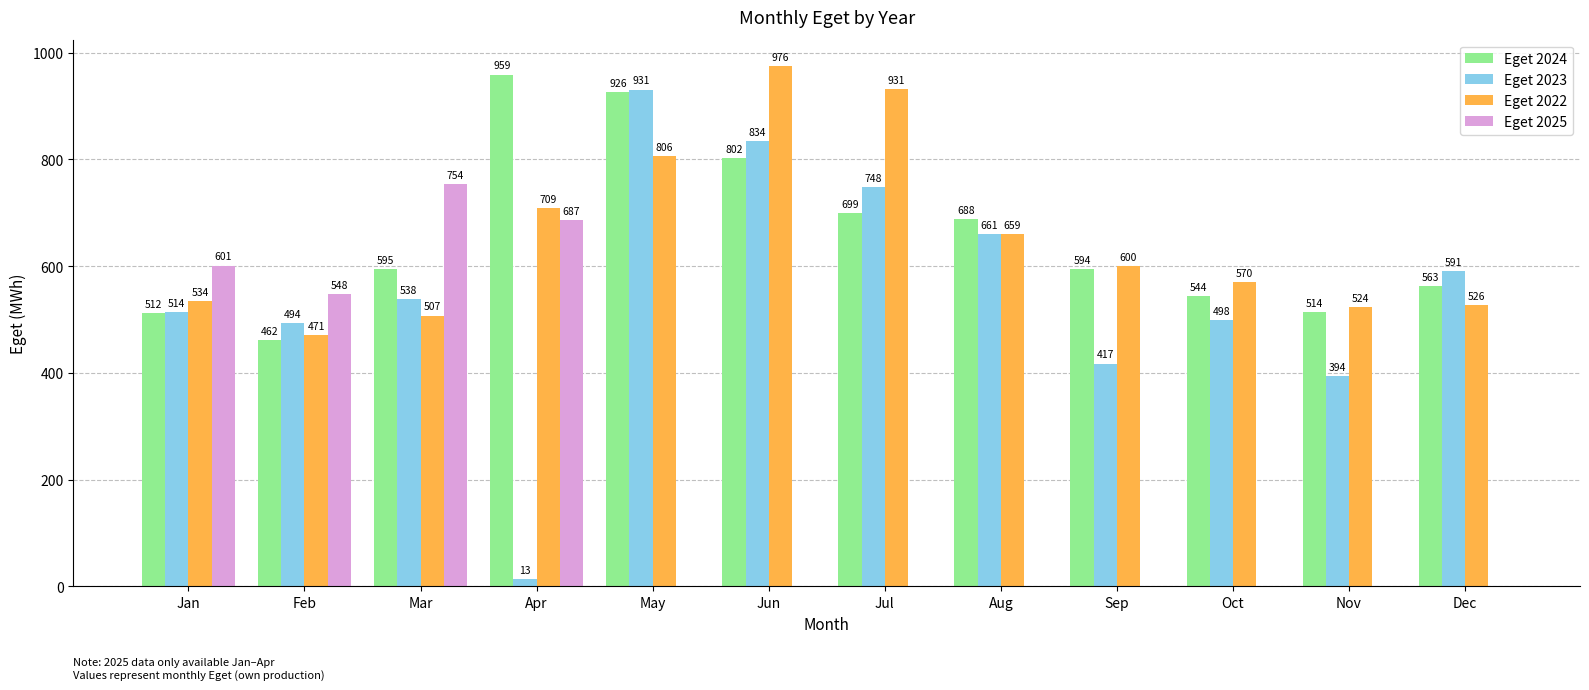

Is the value of Eget 2025 at May greater than the value of Eget 2023 at Nov?

No